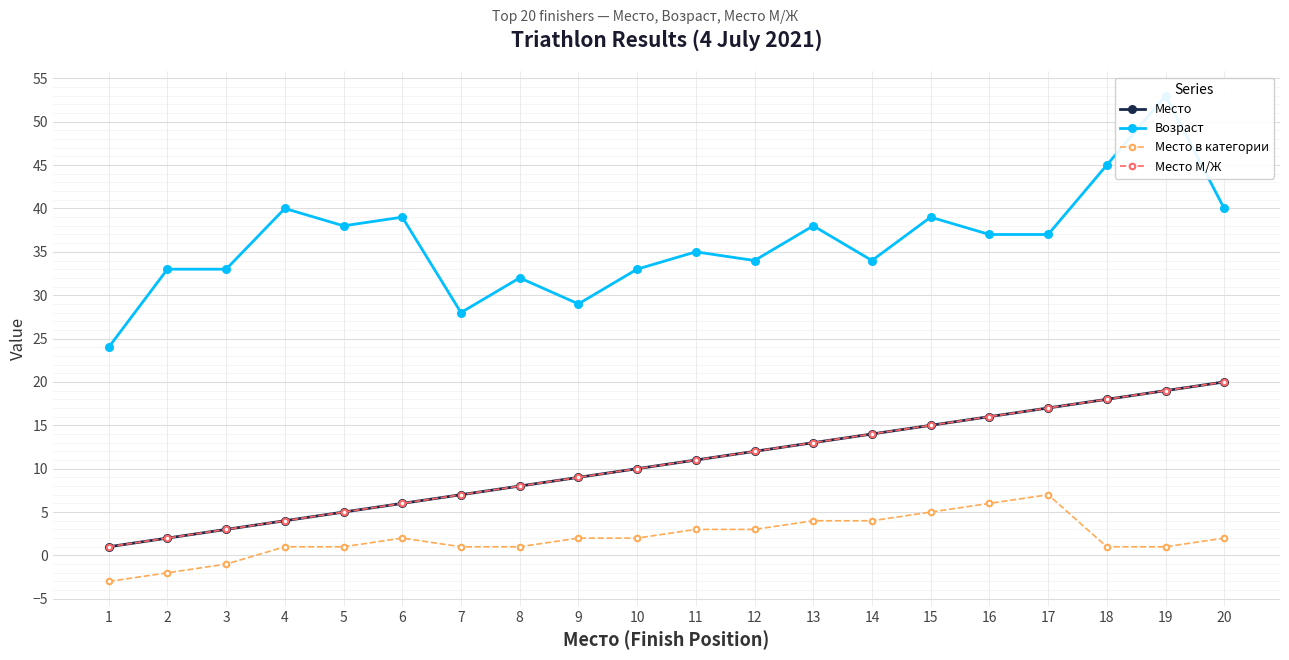

Count the number of categories in the chart.

20